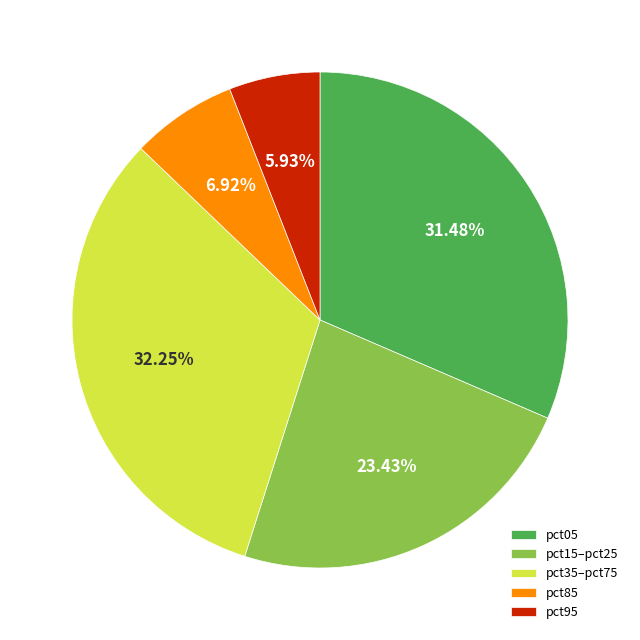

Is pct15–pct25 the majority of the pie?

No